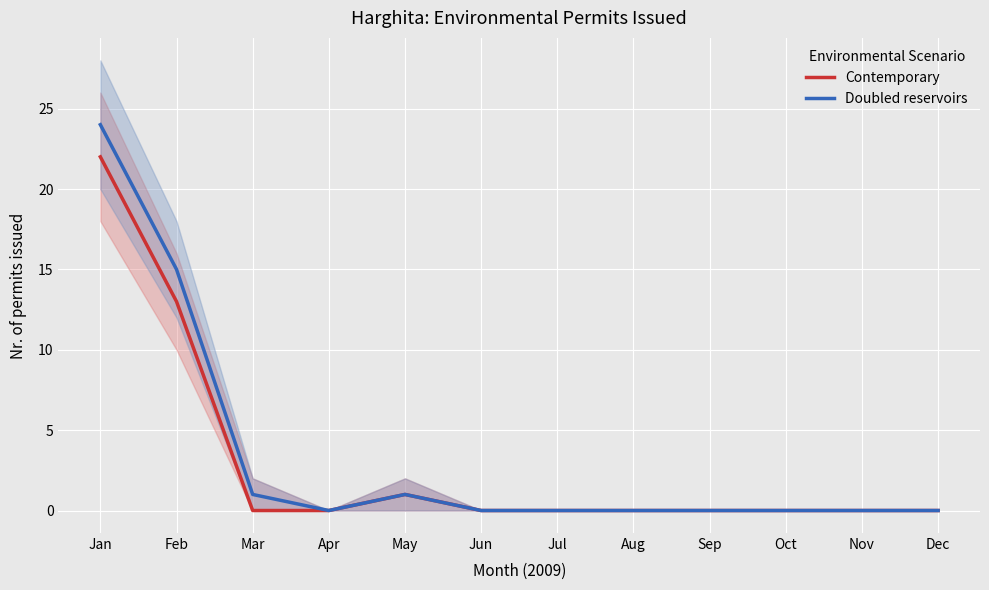

Rank the categories by Contemporary value from highest to lowest.

Jan, Feb, May, Mar, Apr, Jun, Jul, Aug, Sep, Oct, Nov, Dec